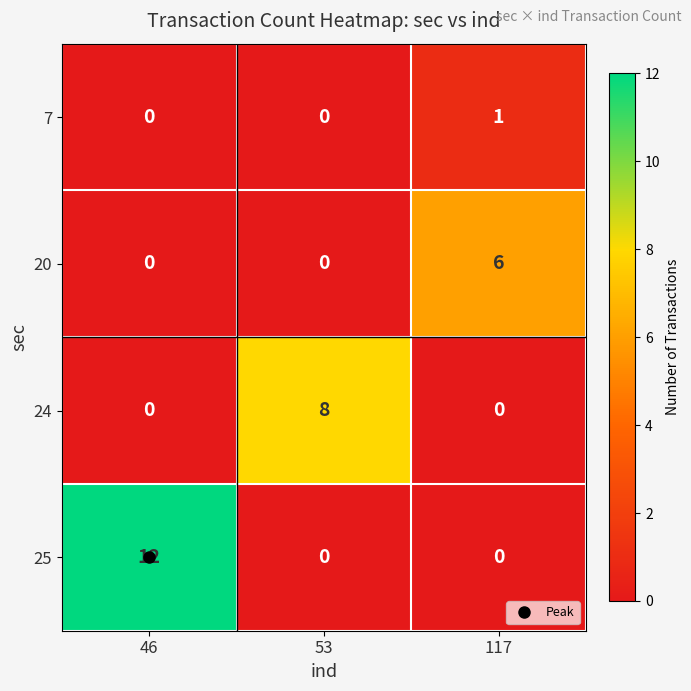

What is the maximum value shown in the chart?

12